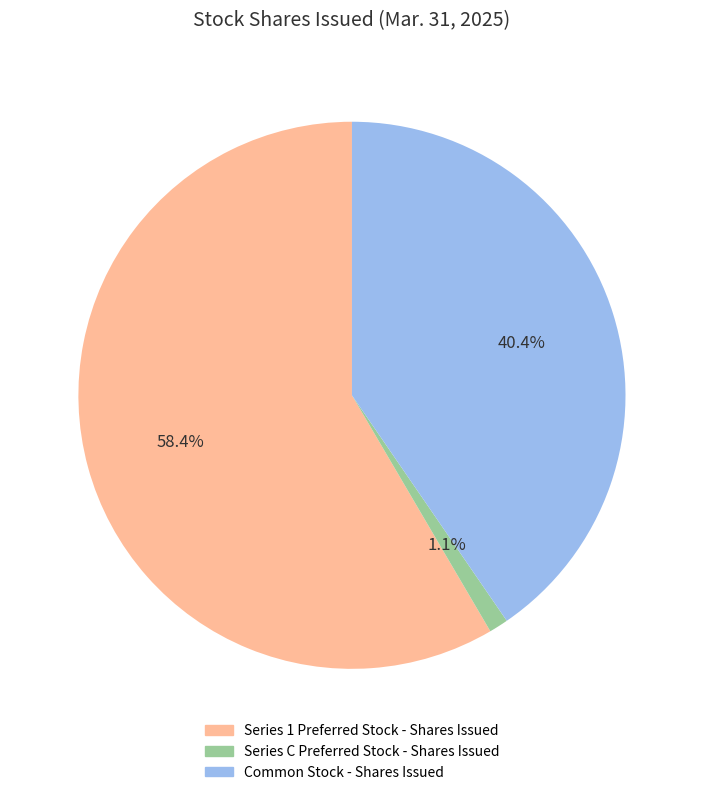

True or false: Series 1 Preferred Stock - Shares Issued accounts for 58% of the total.

True